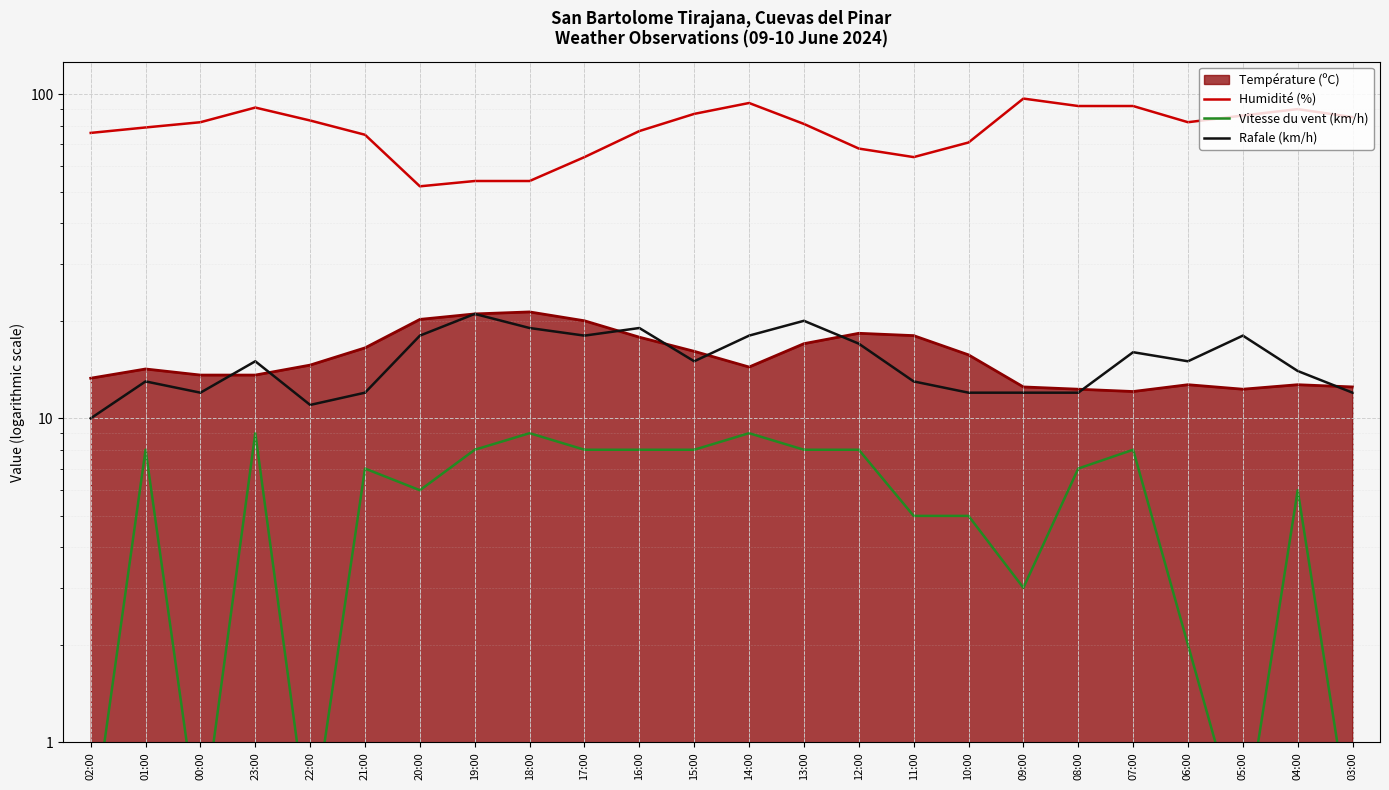

The value of Rafale (km/h) at 20:00 is 5.0. True or false?

False